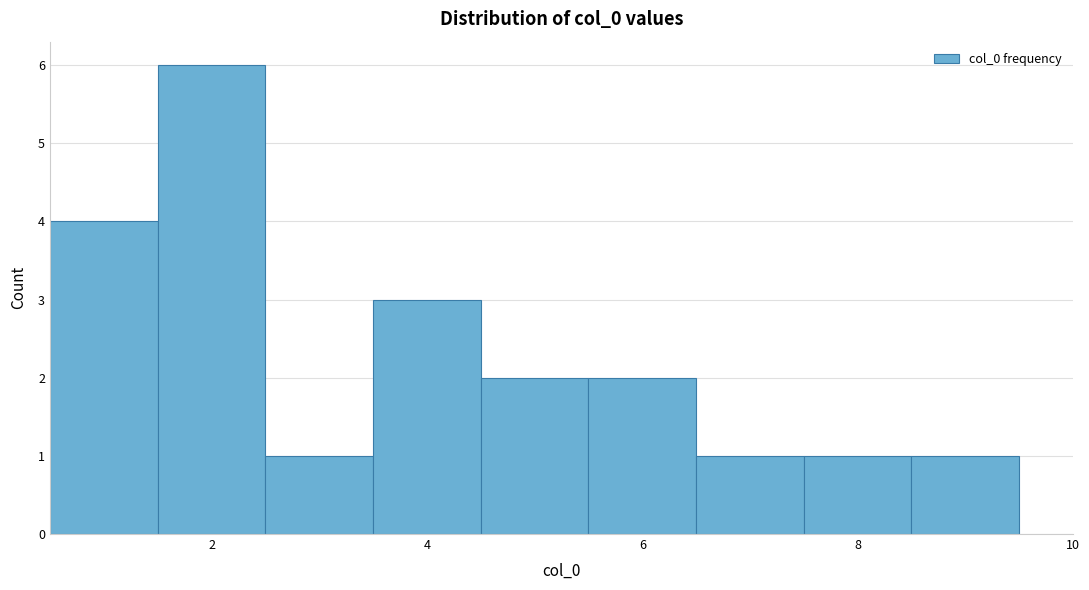

Reading left to right, list every bar in this chart as the range it spans on the x-axis followed by its height. Neither the bar edges nor the heights are printed on the chart, so give them approximately, as read against the axes.

0.5 to 1.5: 4
1.5 to 2.5: 6
2.5 to 3.5: 1
3.5 to 4.5: 3
4.5 to 5.5: 2
5.5 to 6.5: 2
6.5 to 7.5: 1
7.5 to 8.5: 1
8.5 to 9.5: 1